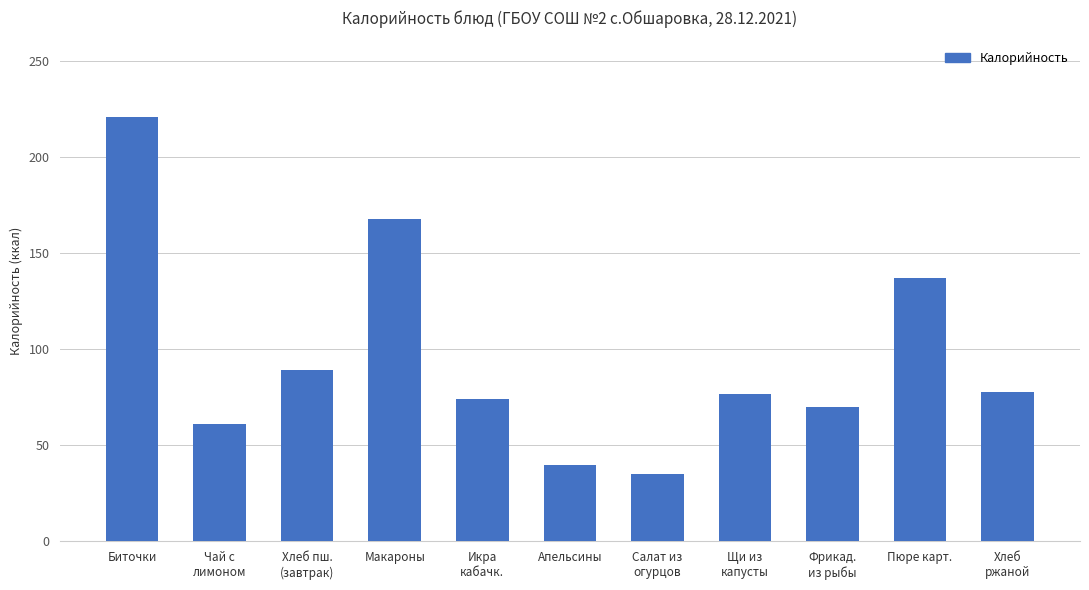

What is the maximum value shown in the chart?

221